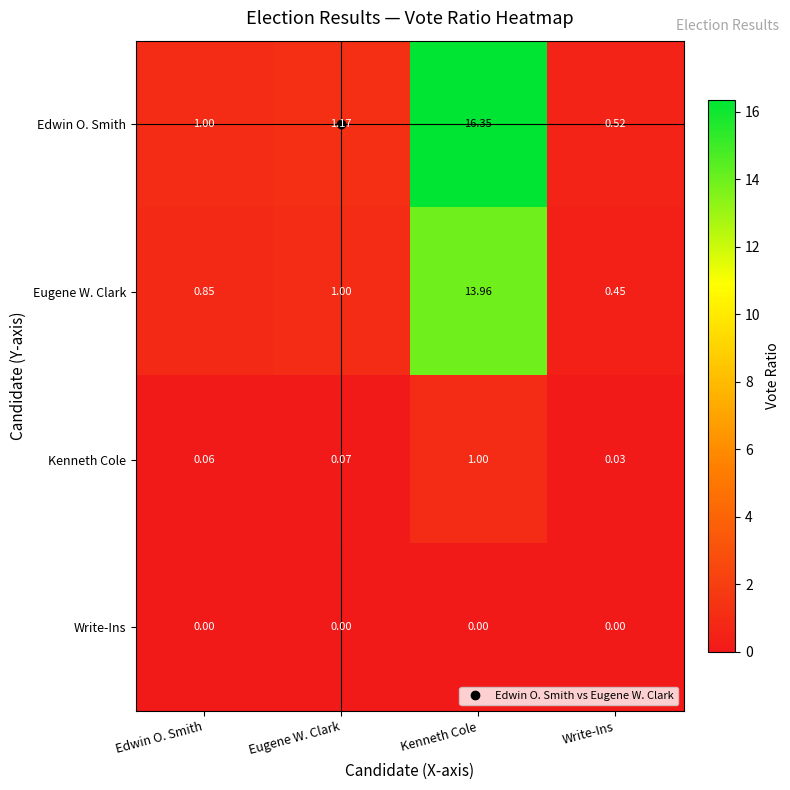

At Eugene W. Clark, list the series in order from largest to smallest.

Edwin O. Smith, Eugene W. Clark, Kenneth Cole, Write-Ins